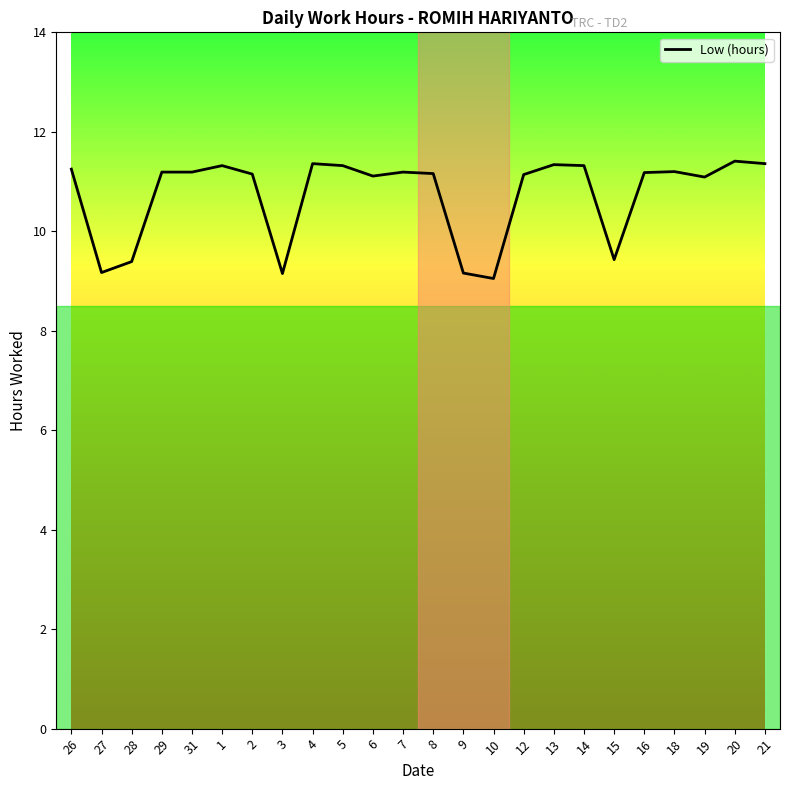

What is the greatest value displayed?

11.4